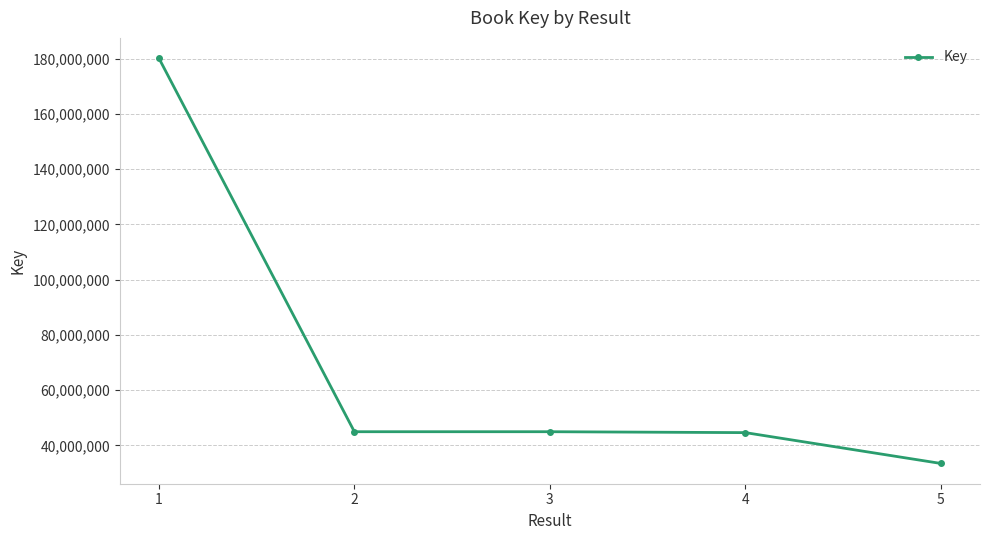

Where does the data first go above 44973770?

1